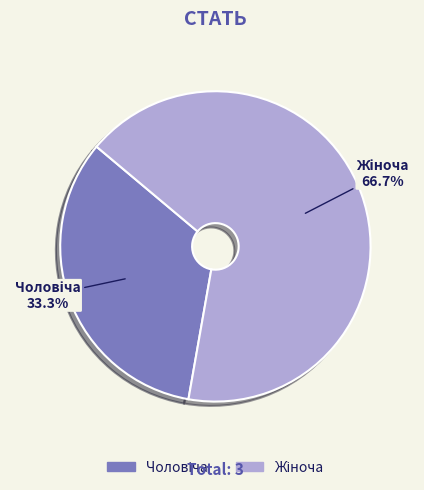

How many slices are in this pie chart?

2